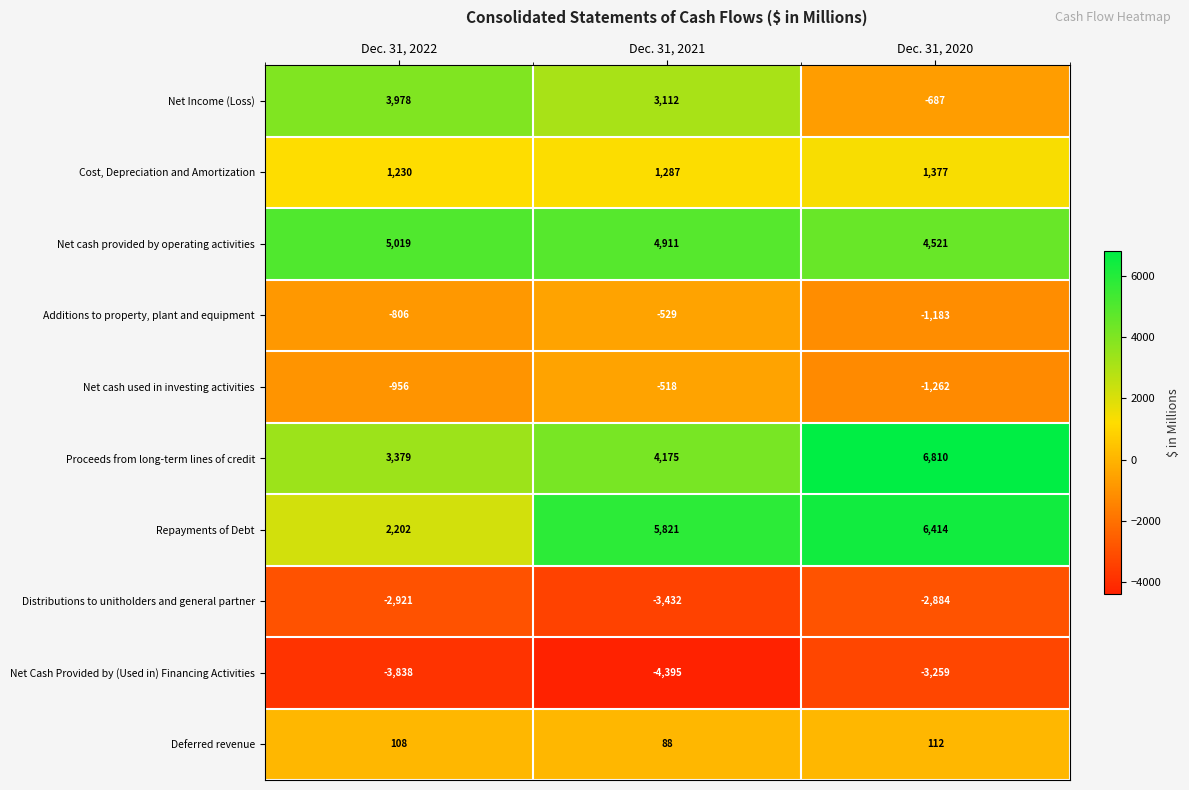

Is it true that Repayments of Debt equals 2202 at Dec. 31, 2022?

True